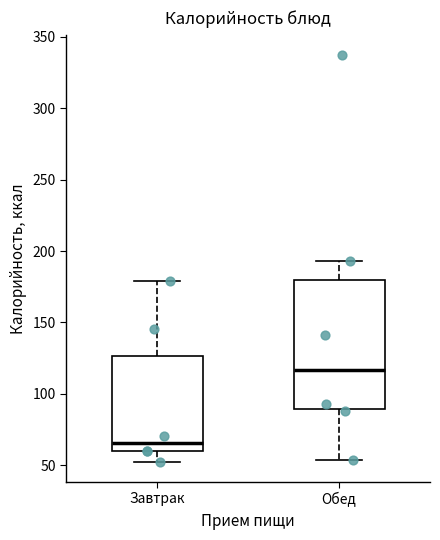

Which box has the highest median line?

Обед